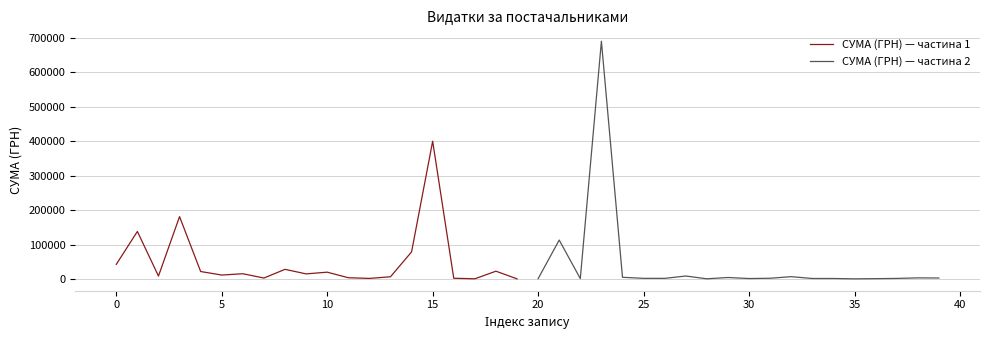

How many lines are shown in the chart?

2